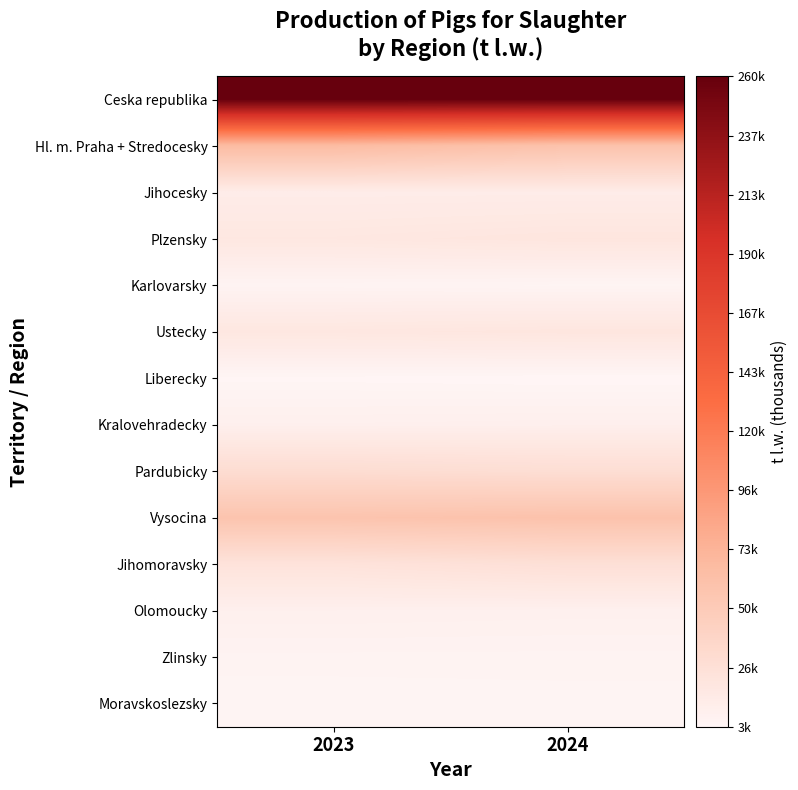

At how many categories does at least one series exceed 44236?

2